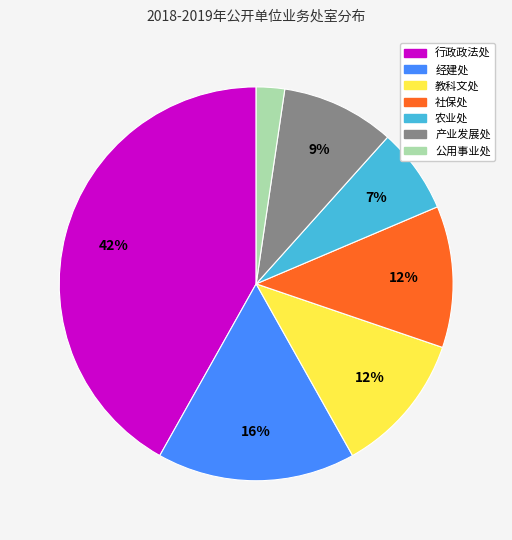

True or false: 经建处 accounts for 16% of the total.

True